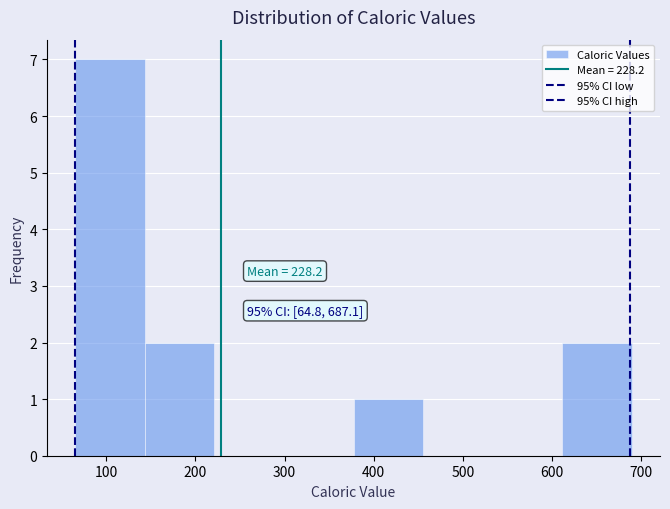

Which range on the x-axis has the tallest bar?

60 to 140